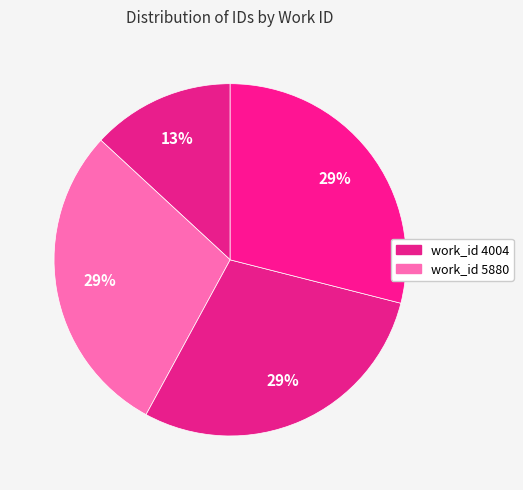

Is there a majority slice in this chart?

No